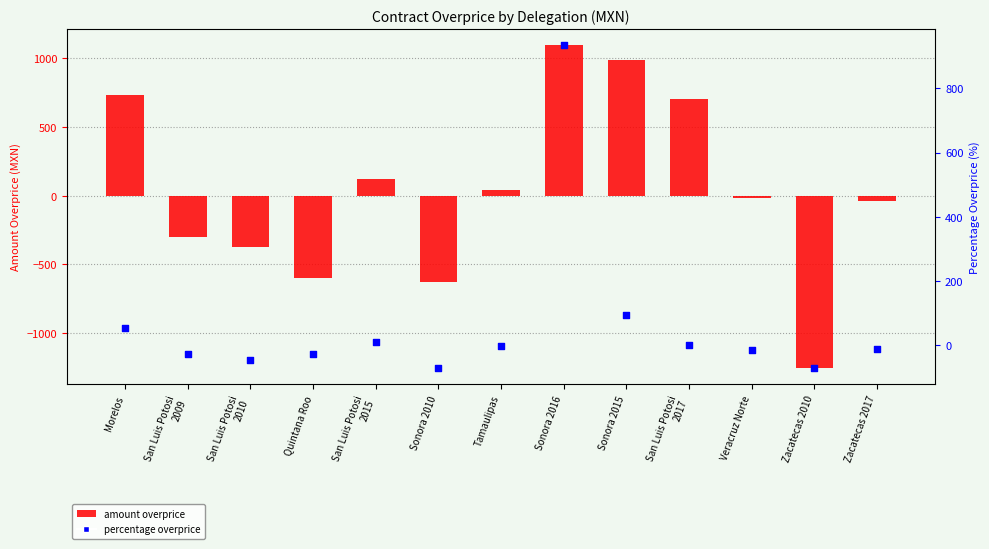

Which series contains the highest Y value?

amount overprice